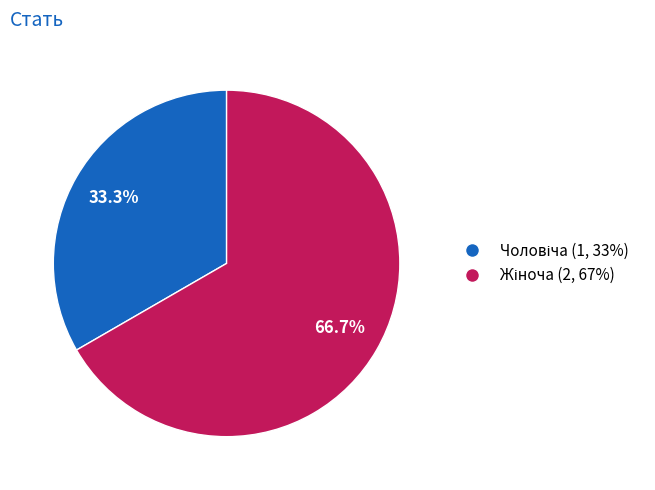

Is there any slice that represents more than half of the pie?

Yes